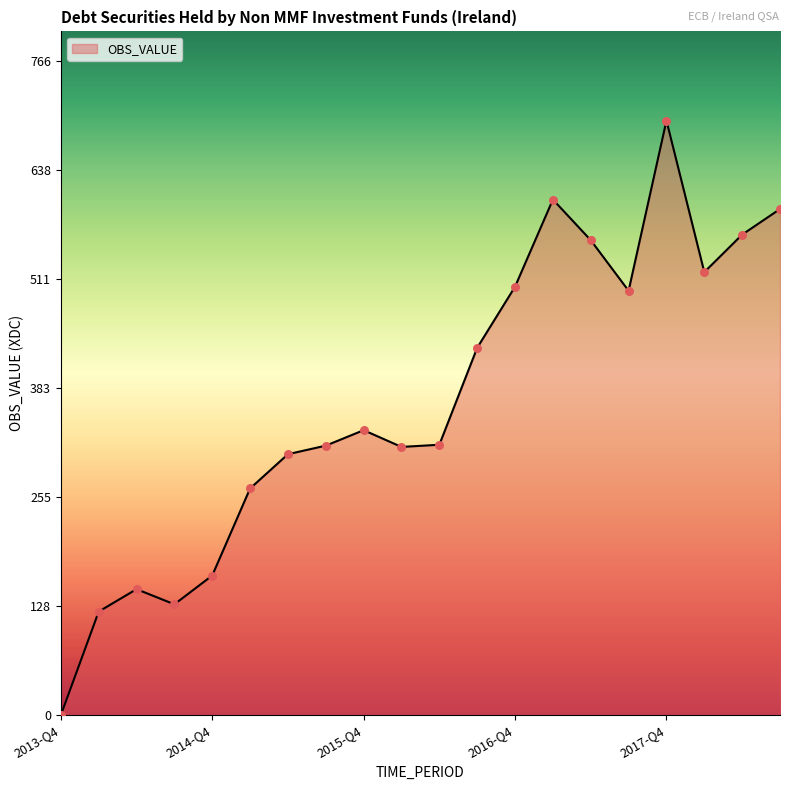

What is the difference between the maximum and minimum values?

696.3